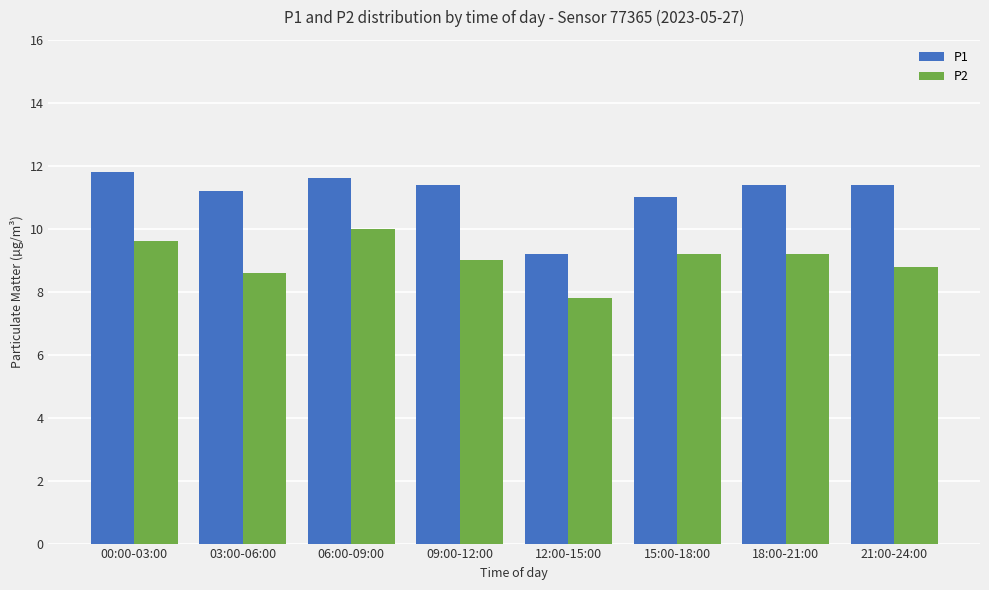

What is the difference between the maximum and minimum values in the P2 series?

2.2